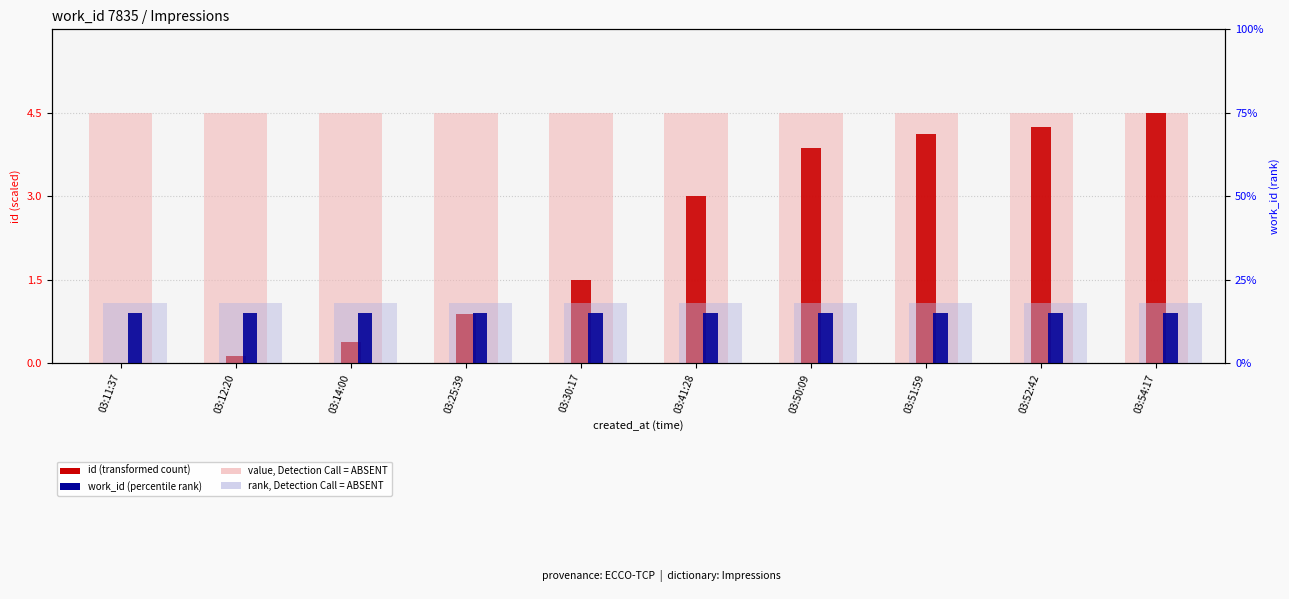

Reading left to right, transcribe all the data shown in this chart.

value, Detection Call = ABSENT: 03:11:37=4.5	03:12:20=4.5	03:14:00=4.5	03:25:39=4.5	03:30:17=4.5	03:41:28=4.5	03:50:09=4.5	03:51:59=4.5	03:52:42=4.5	03:54:17=4.5
id (transformed count): 03:11:37=0.0	03:12:20=0.1	03:14:00=0.4	03:25:39=0.9	03:30:17=1.5	03:41:28=3.0	03:50:09=3.9	03:51:59=4.1	03:52:42=4.2	03:54:17=4.5
rank, Detection Call = ABSENT: 03:11:37=0.2	03:12:20=0.2	03:14:00=0.2	03:25:39=0.2	03:30:17=0.2	03:41:28=0.2	03:50:09=0.2	03:51:59=0.2	03:52:42=0.2	03:54:17=0.2
work_id (percentile rank): 03:11:37=0.1	03:12:20=0.1	03:14:00=0.1	03:25:39=0.1	03:30:17=0.1	03:41:28=0.1	03:50:09=0.1	03:51:59=0.1	03:52:42=0.1	03:54:17=0.1